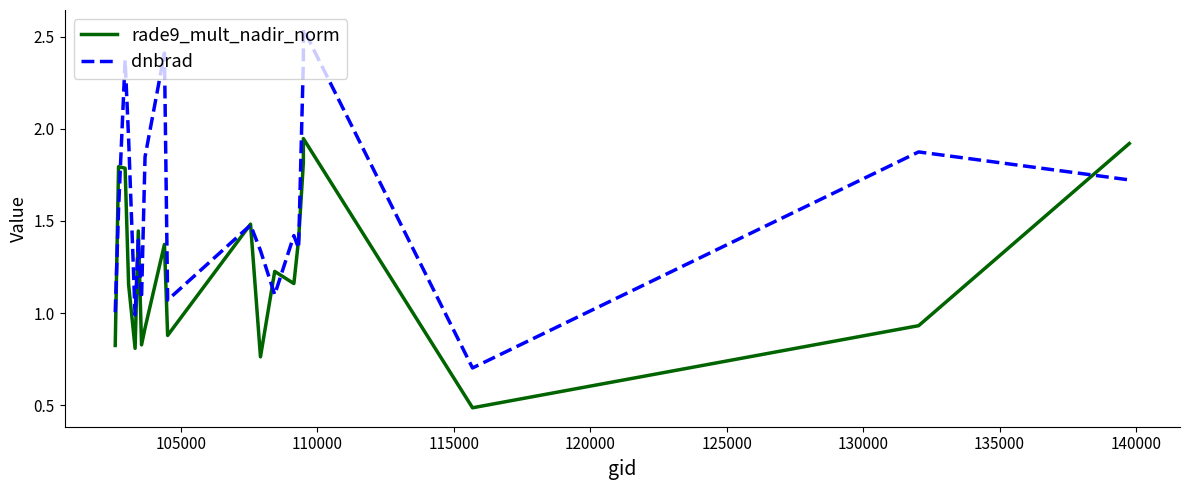

What is the difference between the second highest and minimum values in the dnbrad series?

1.7